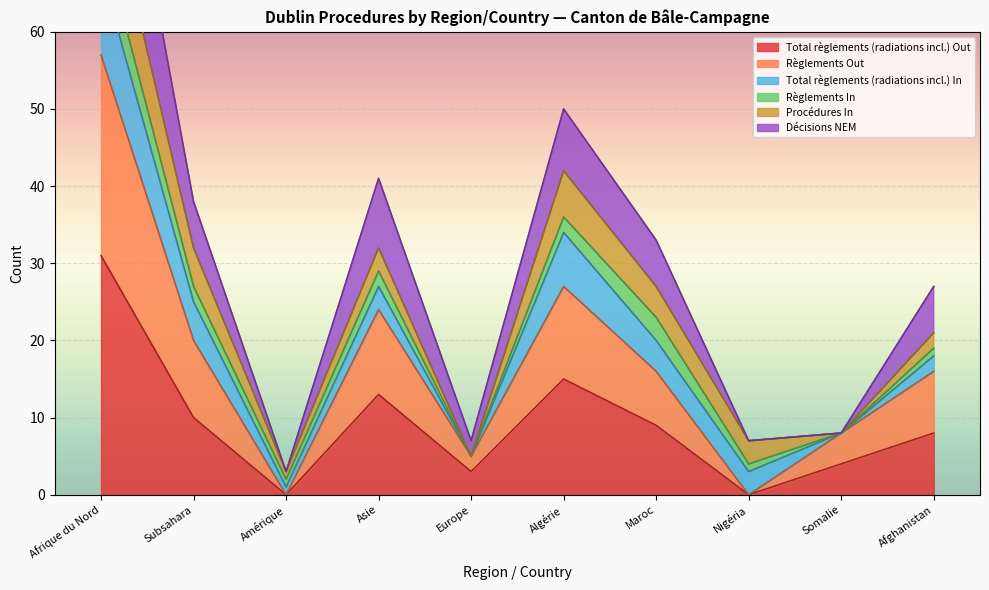

At which label does Total règlements (radiations incl.) Out reach its peak?

Afrique du Nord